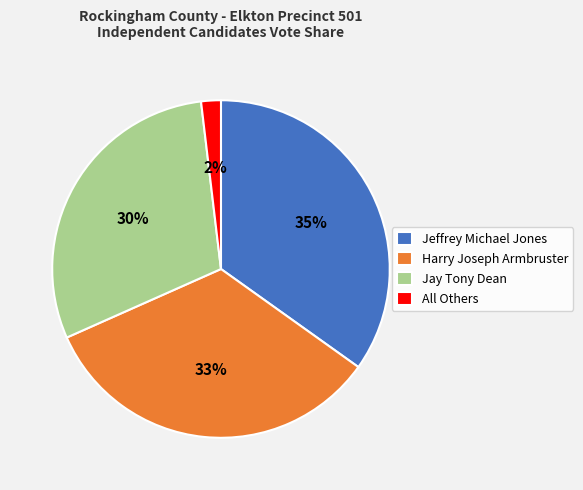

What is the smallest slice in the pie chart?

All Others